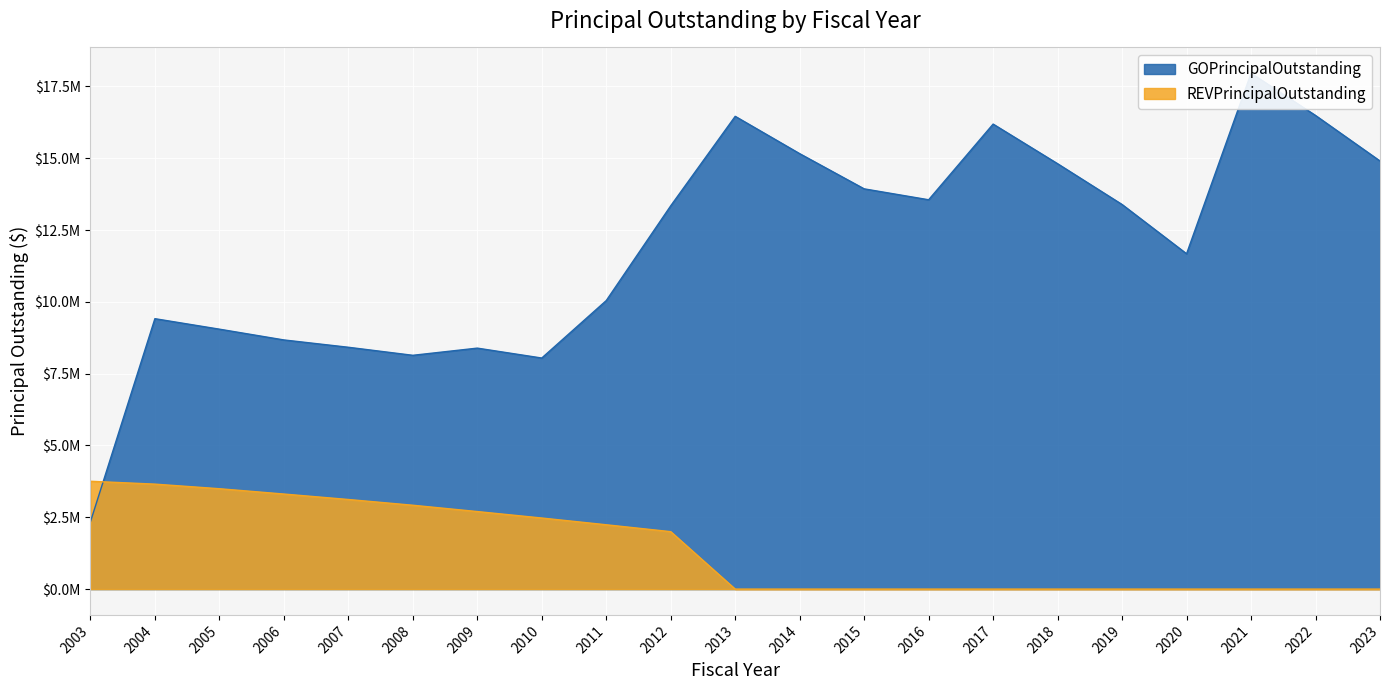

At which category does GOPrincipalOutstanding reach its first local peak?

2004